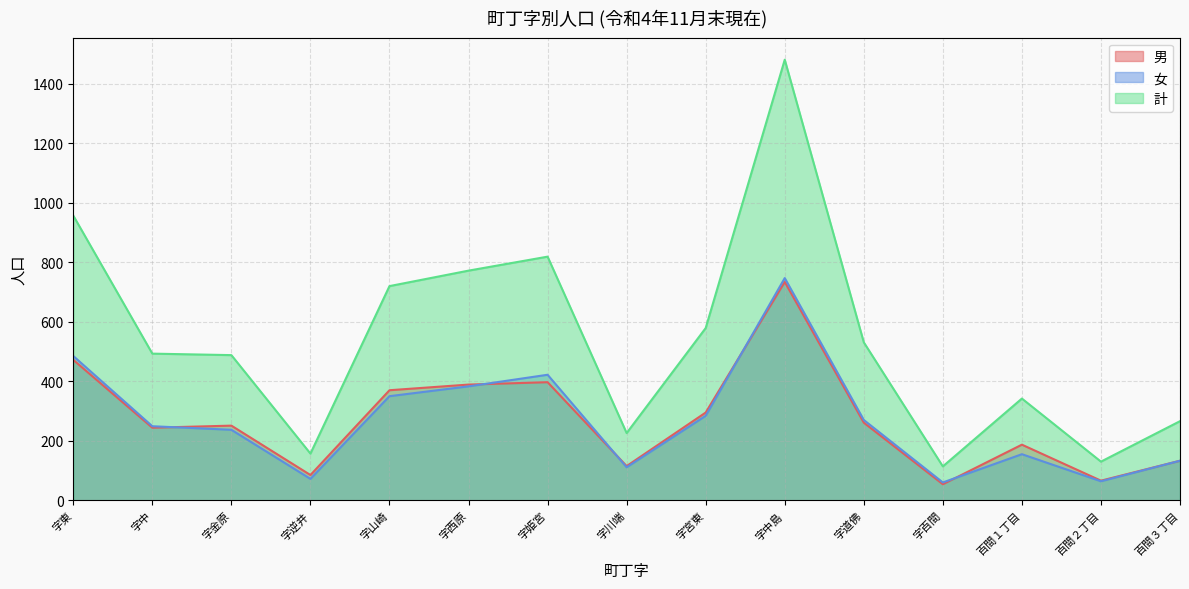

What is the total value across all series at 字金原?

976